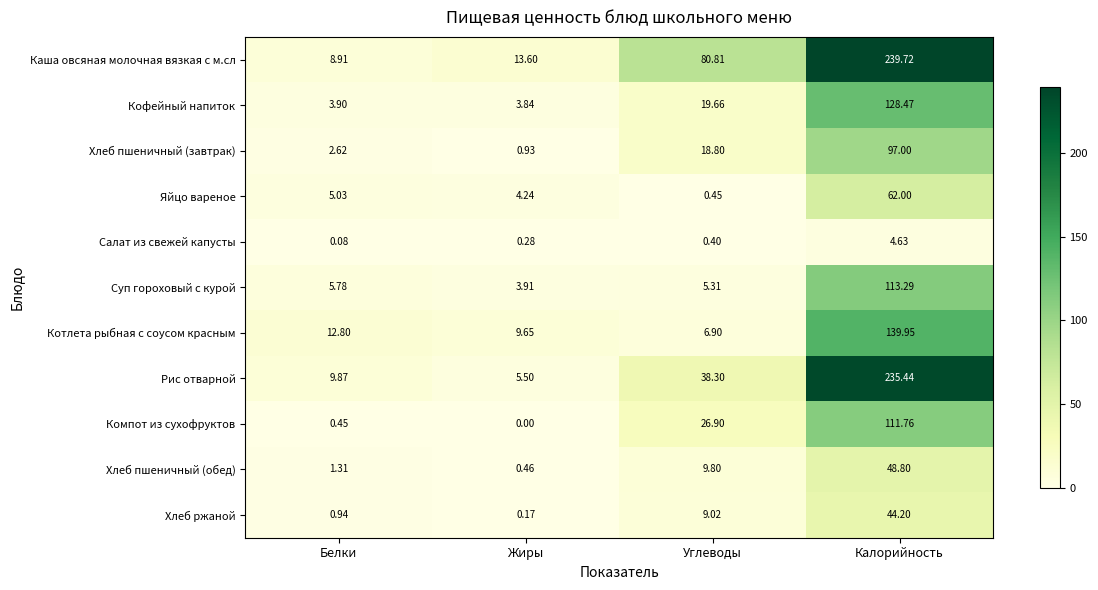

Rank the categories by Хлеб пшеничный (обед) value from lowest to highest.

Жиры, Белки, Углеводы, Калорийность